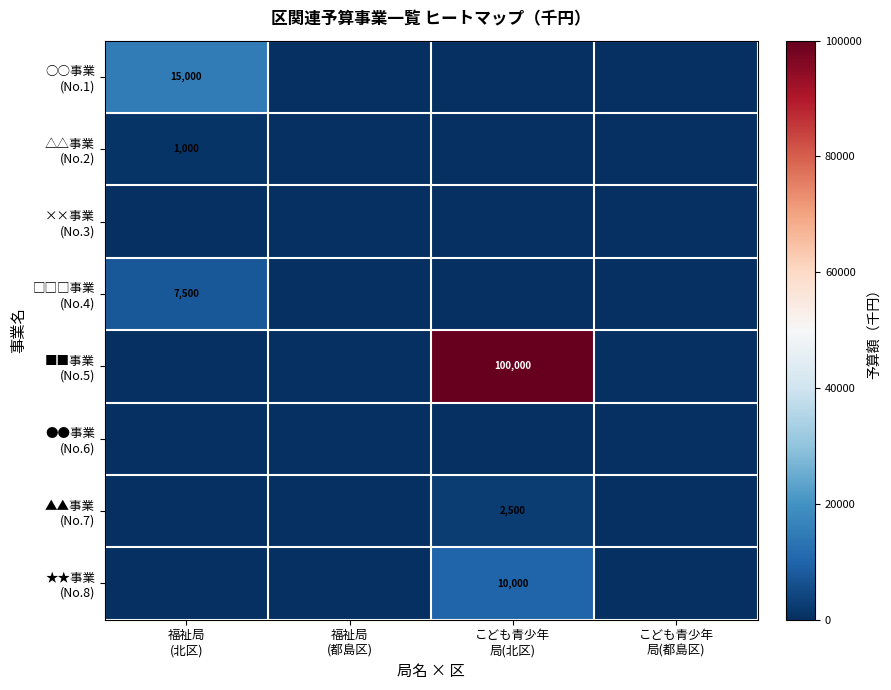

The value of △△事業 (No.2) at 福祉局 (北区) is 1000. True or false?

True